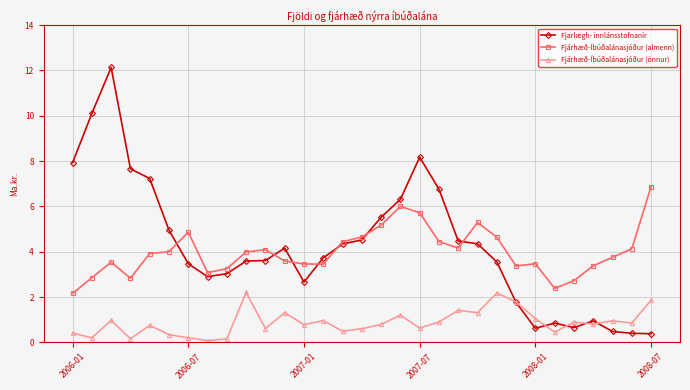

True or false: Fjárhæð-Íbúðalánasjóður (önnur) has more than 0 points higher than both neighbors.

True